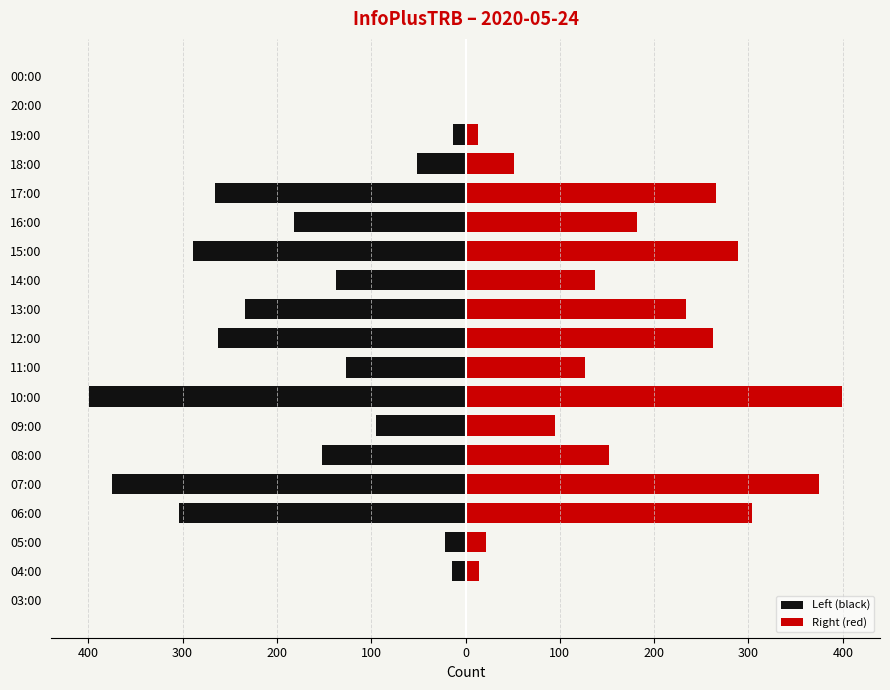

What is the smallest value displayed?

-399.5